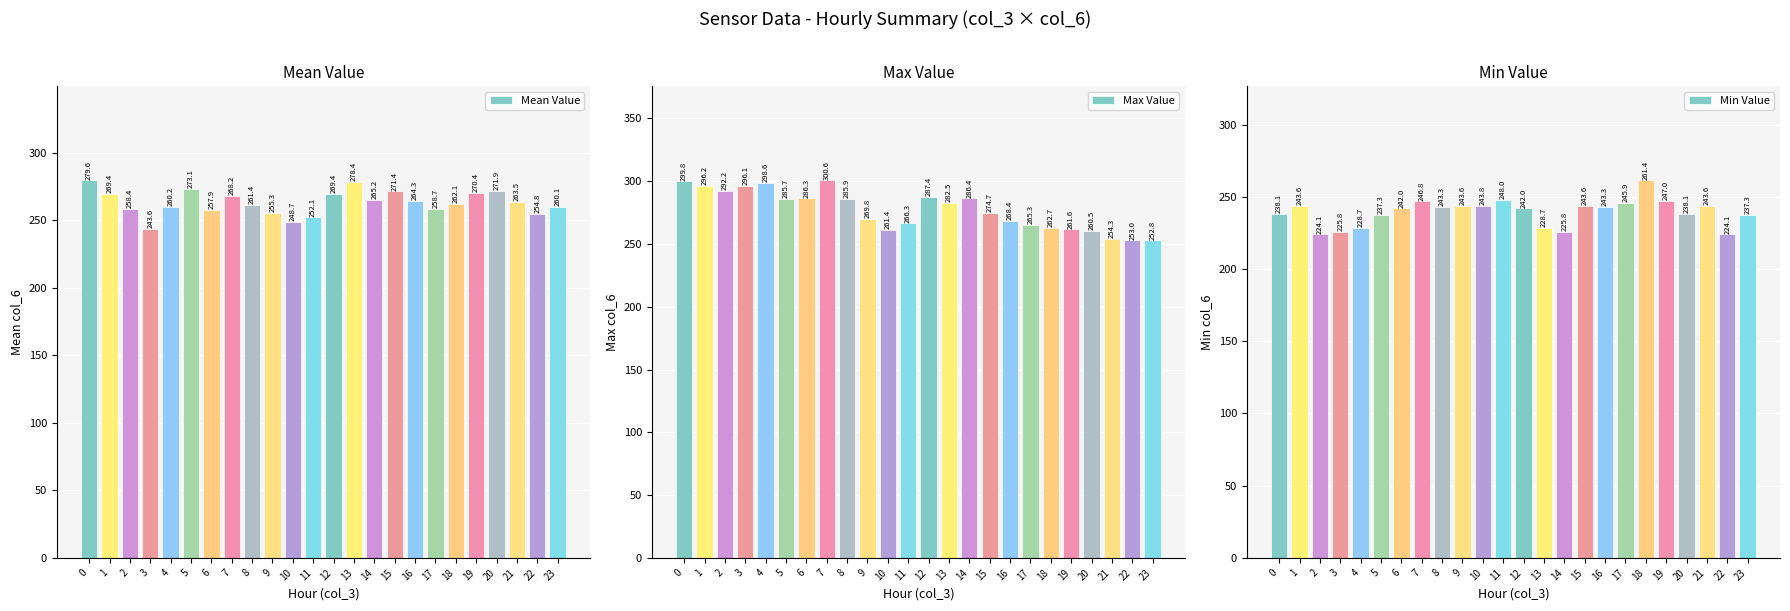

Is the value of Max Value at 6 greater than the value of Mean Value at 14?

Yes